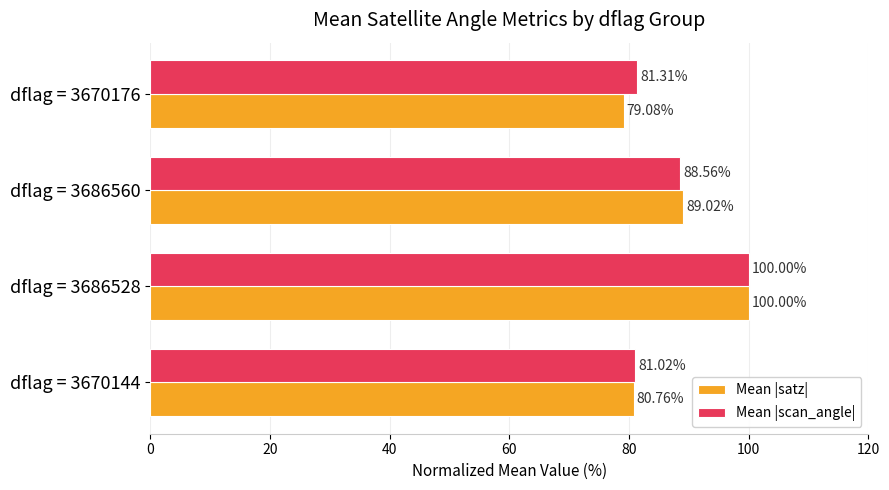

What is the difference between the Mean |satz| values at dflag = 3670176 and dflag = 3670144?

1.7